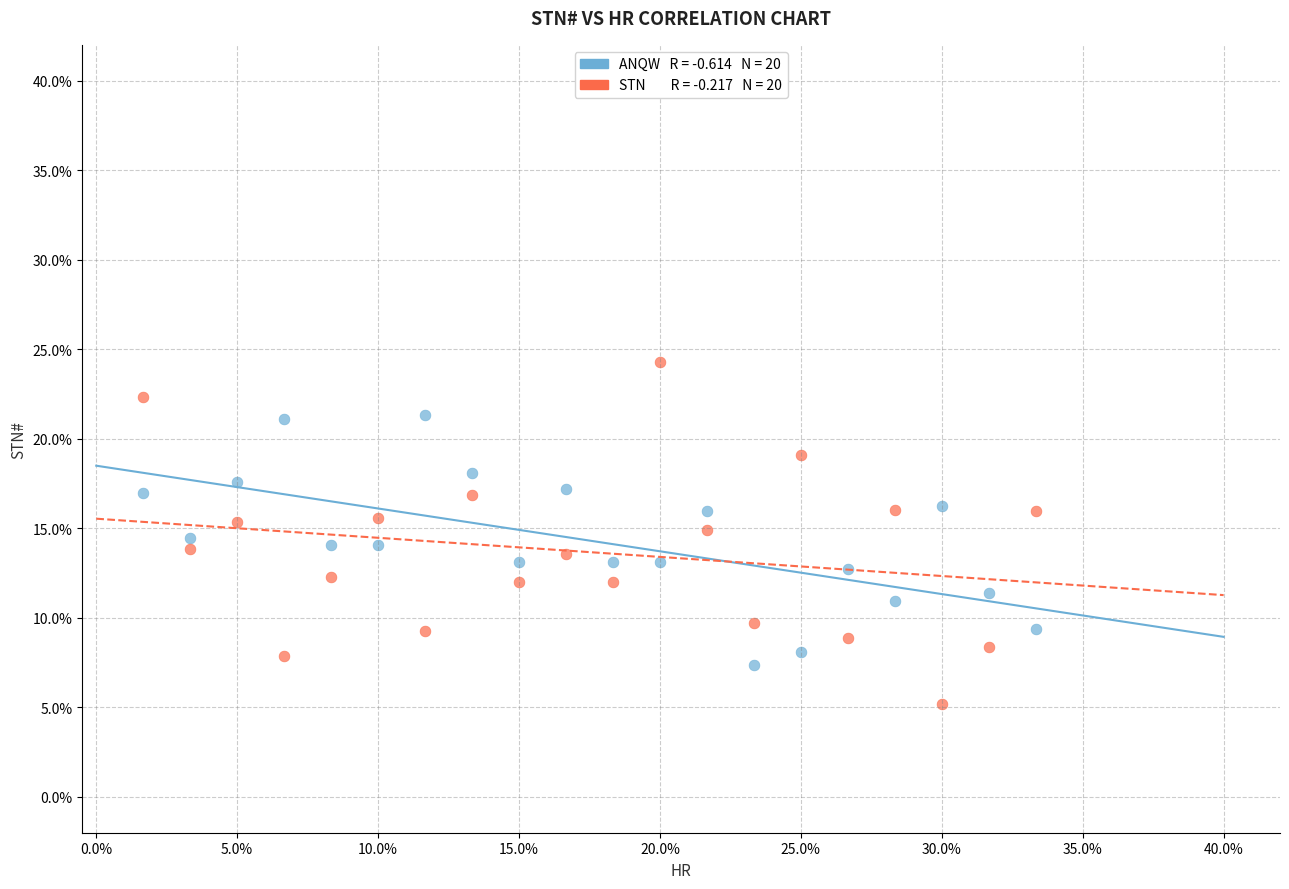

Across all data points, what is the range of X values (max minus min)?

31.7